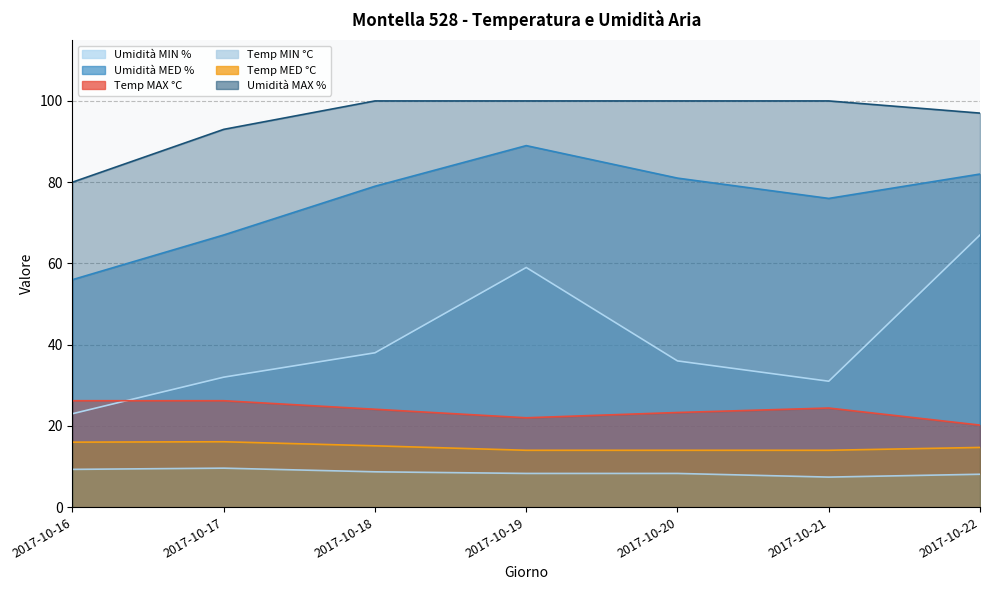

At which label does Temp MAX °C reach its peak?

2017-10-16